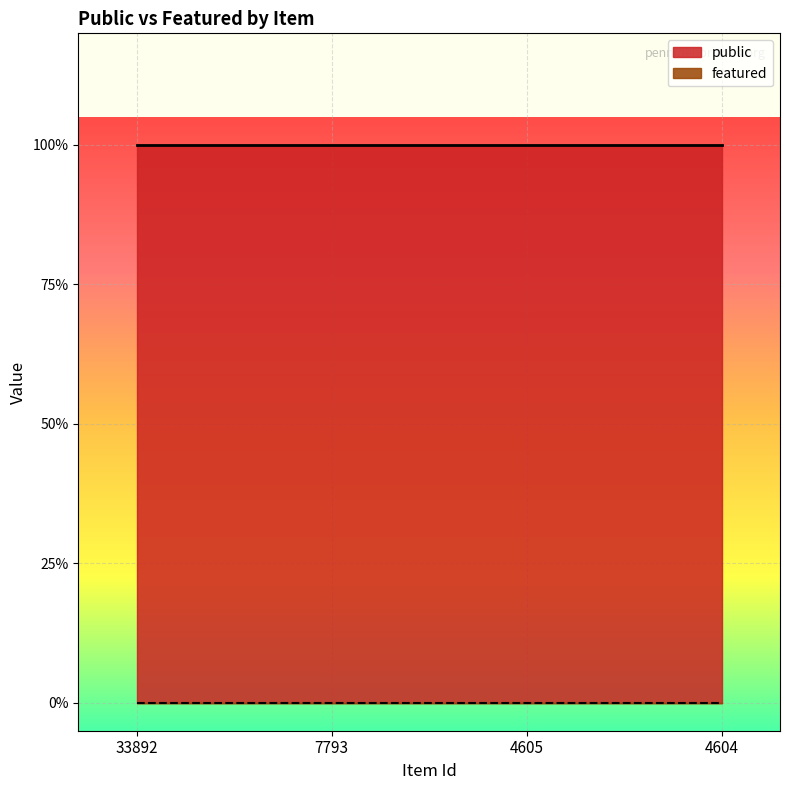

Does the chart display data point markers on the line(s)?

No